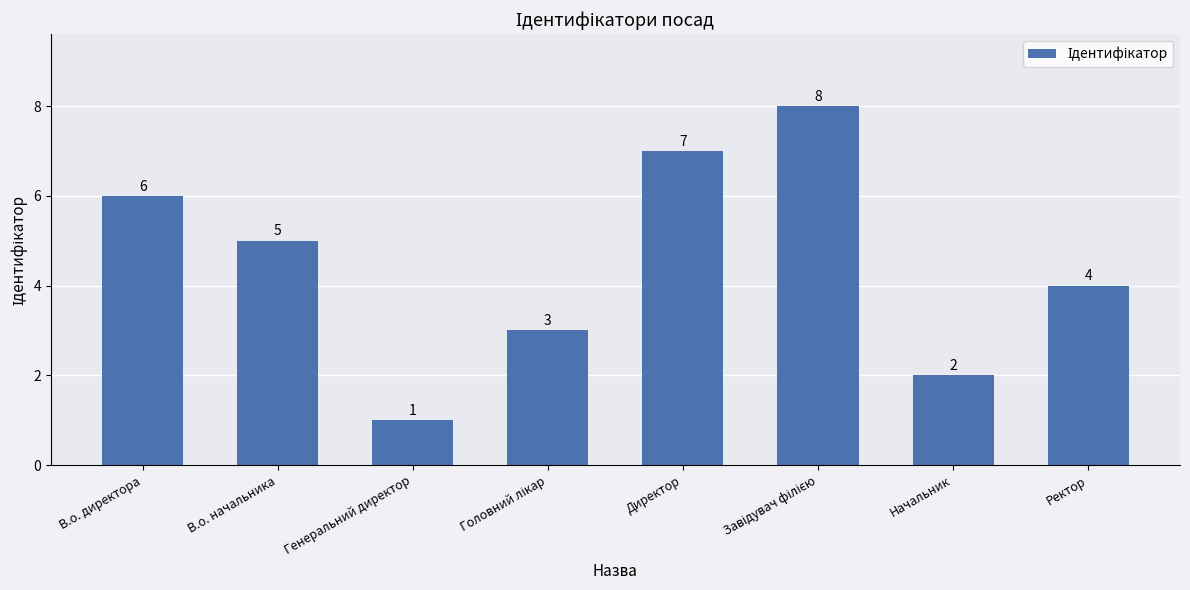

Is it true that the value at Начальник is 2?

True